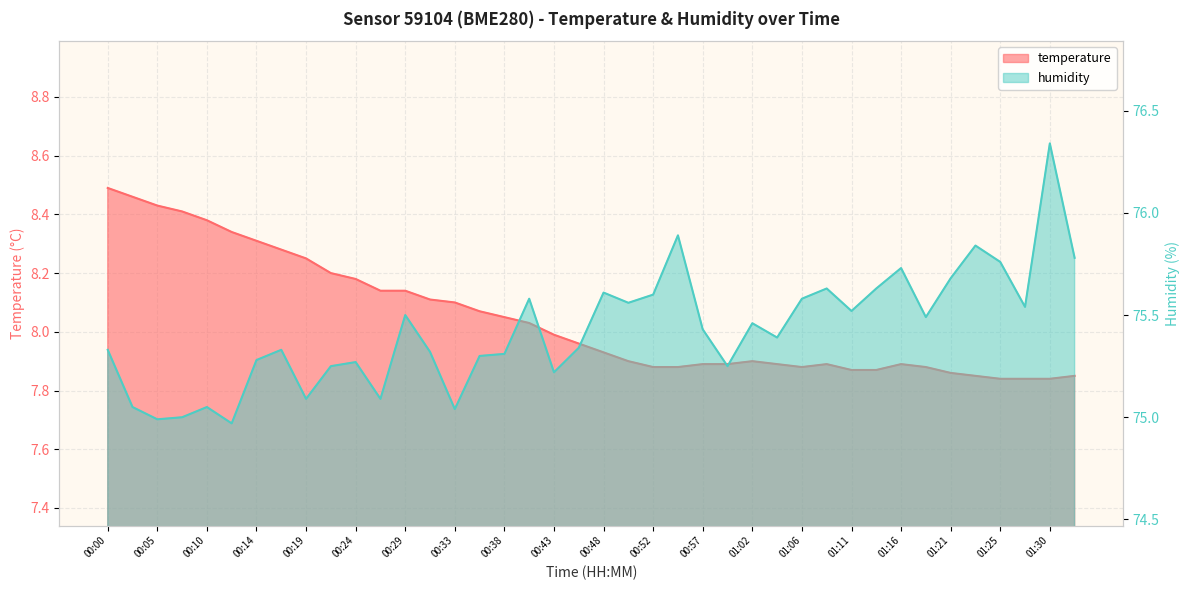

How many lines are shown in the chart?

2